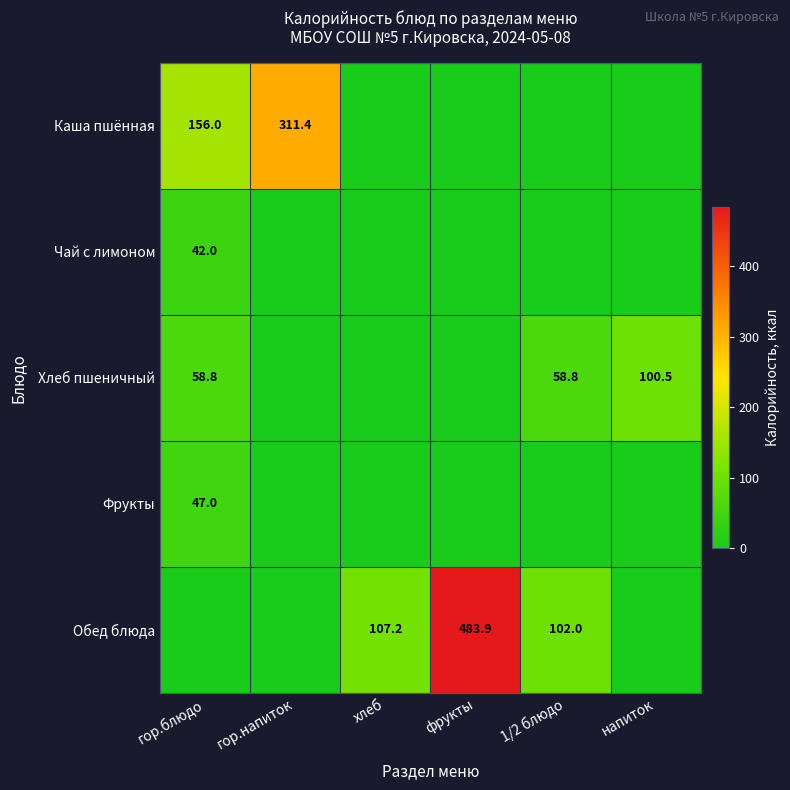

Which category has the lowest value in the Чай с лимоном series?

гор.напиток